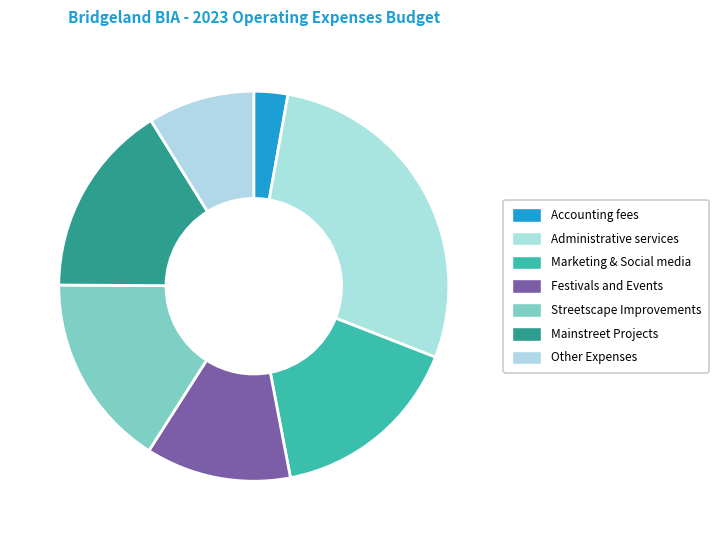

Which category has the smallest portion of the pie?

Accounting fees